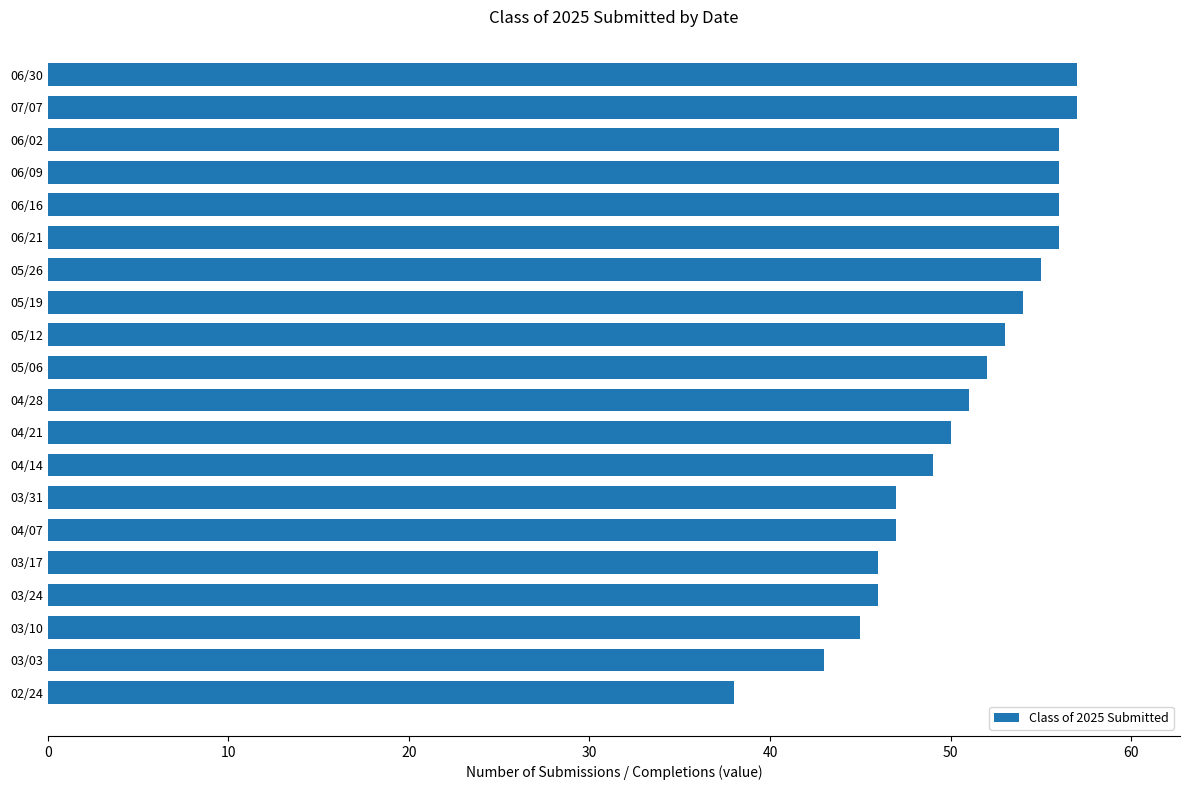

How many values are below 52?

10